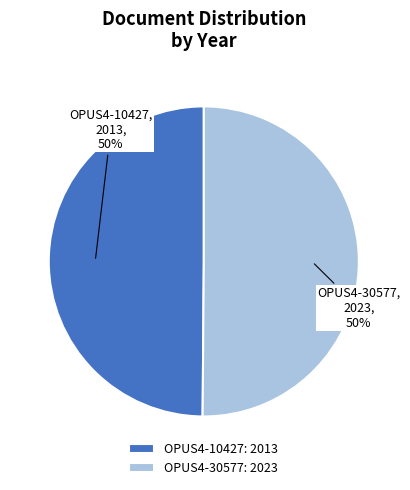

How many slices are in this pie chart?

2